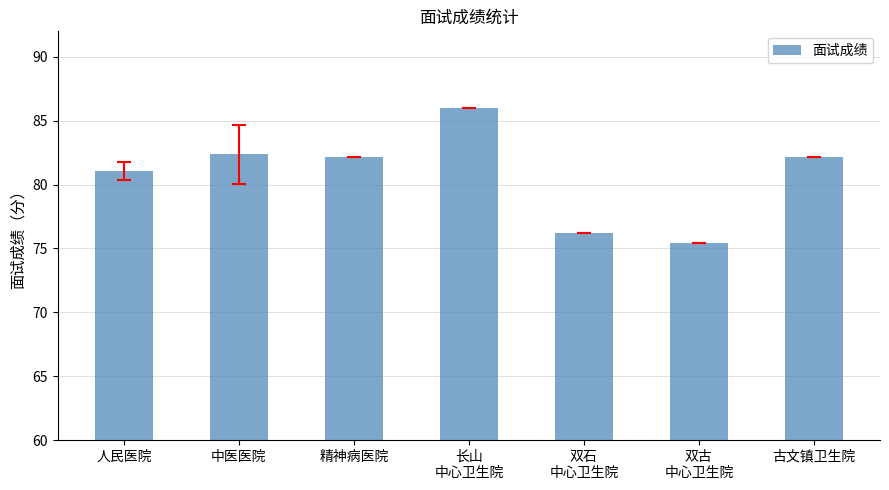

At which label is the value closest to 80?

人民医院